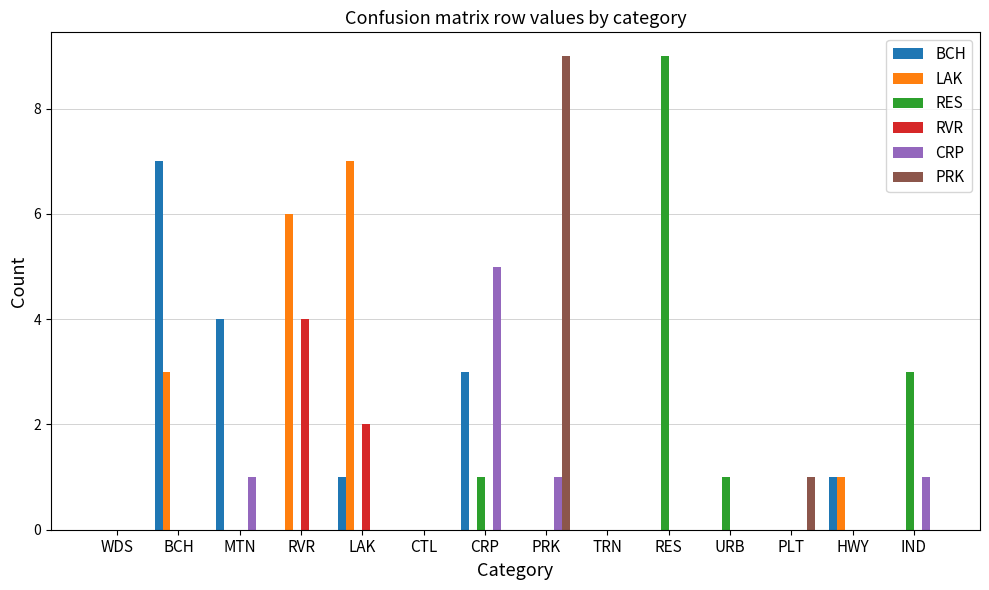

Between RES and IND, which series saw the biggest shift?

RES